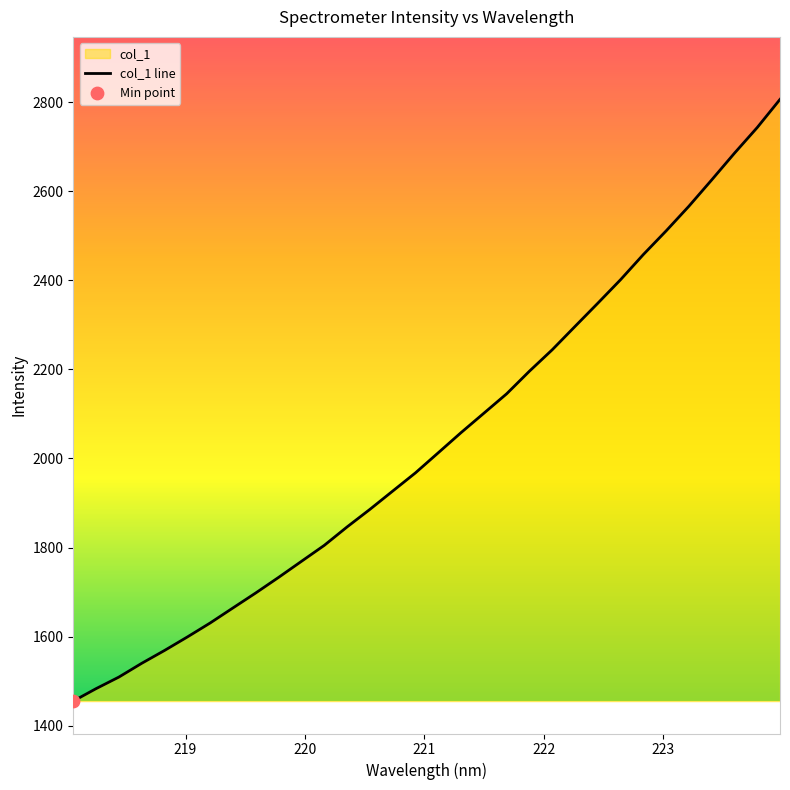

What is the greatest value displayed?

2806.2